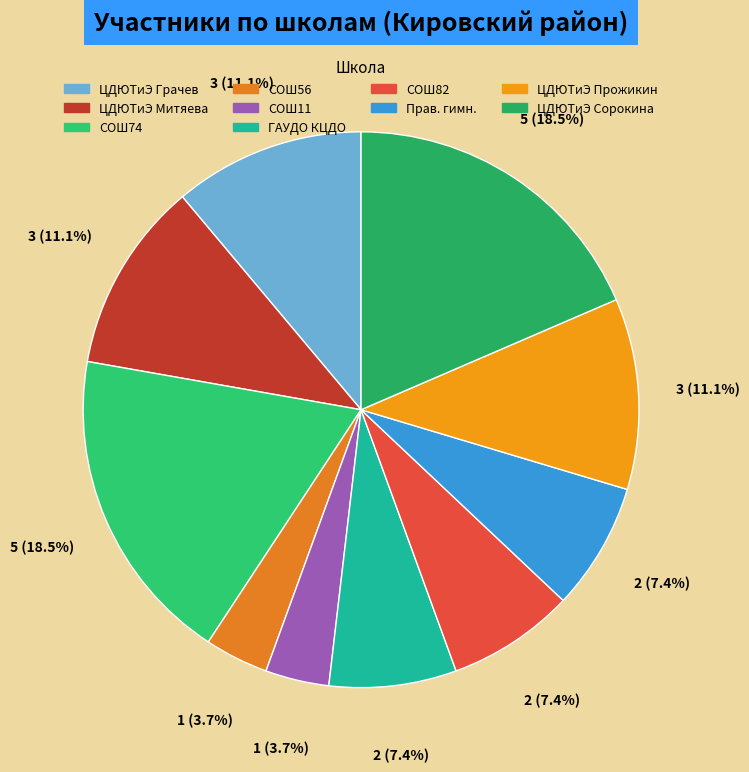

What percentage is the ЦДЮТиЭ Сорокина slice, to the nearest percent?

19%